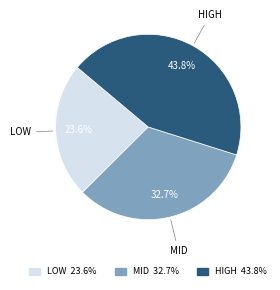

What is the smallest slice in the pie chart?

LOW